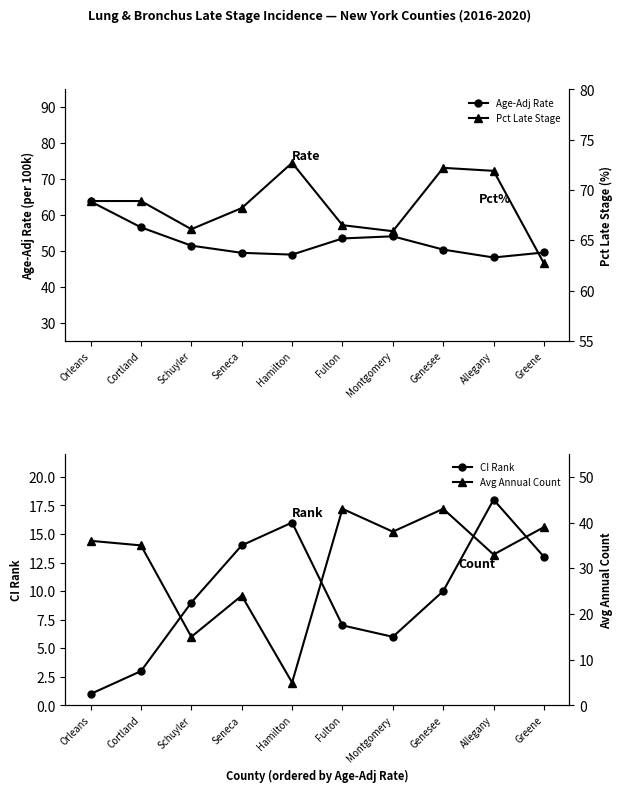

What is the minimum value for CI Rank?

1